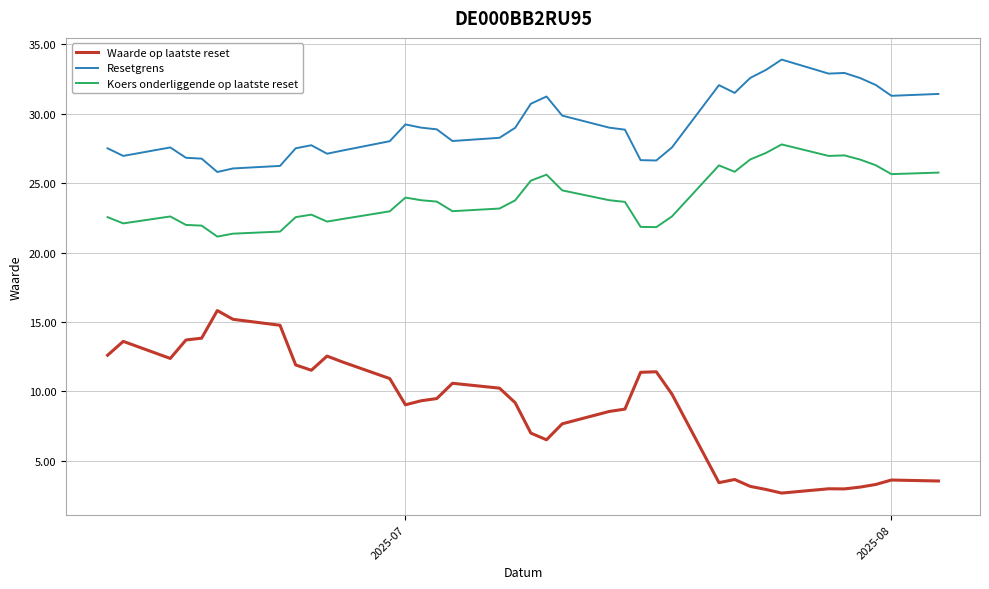

What is the highest value of the Waarde op laatste reset series?

15.8